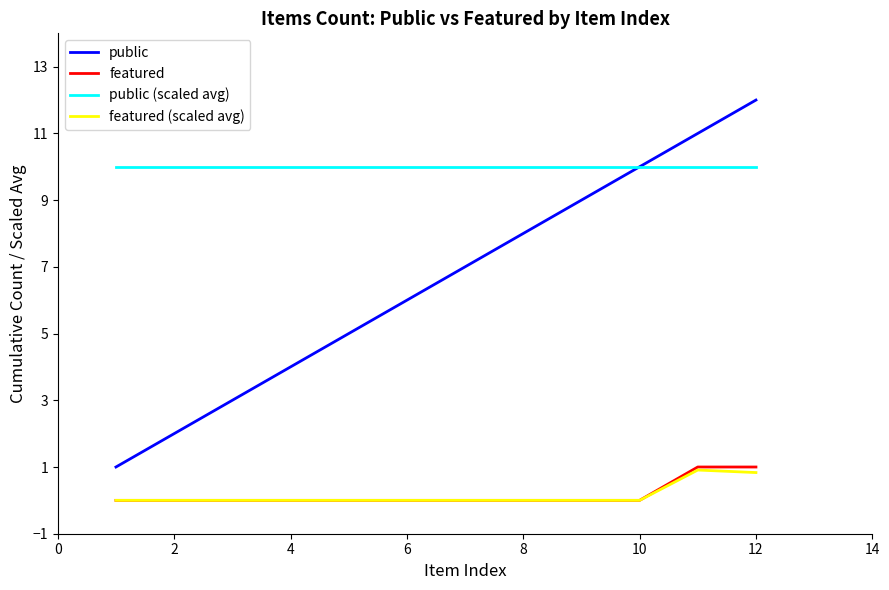

How many categories are shown in the chart?

12